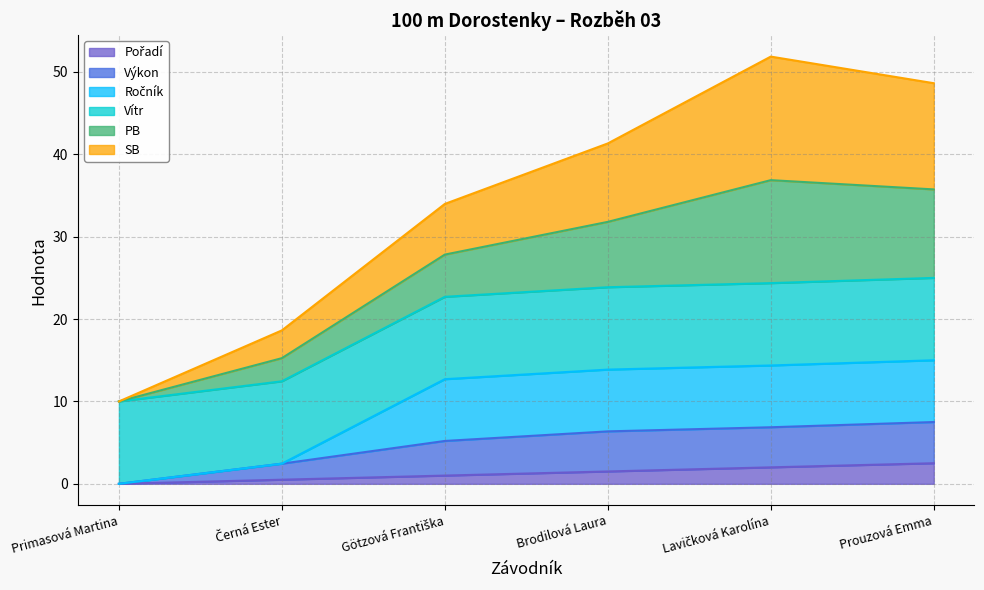

What is the average value of the Pořadí series?

1.2